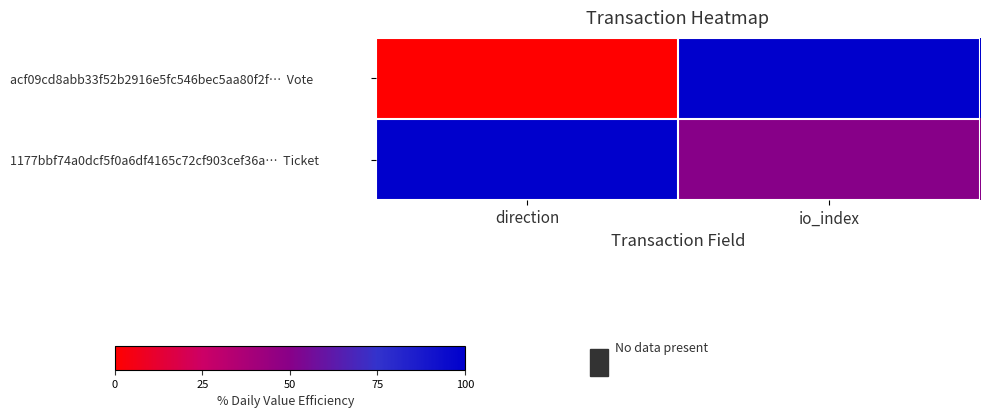

What is the difference between the highest and lowest values at io_index?

50